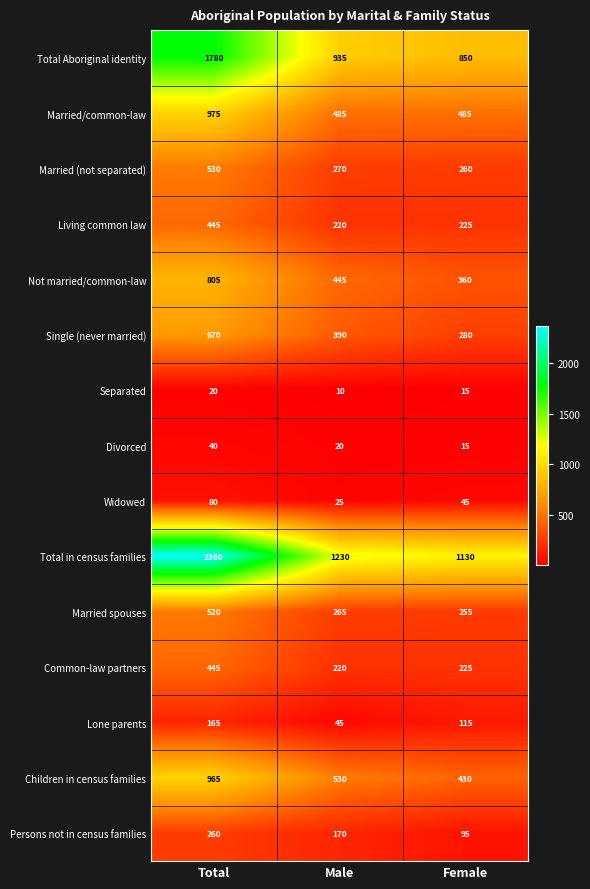

At which category is the sum across all series the highest?

Total